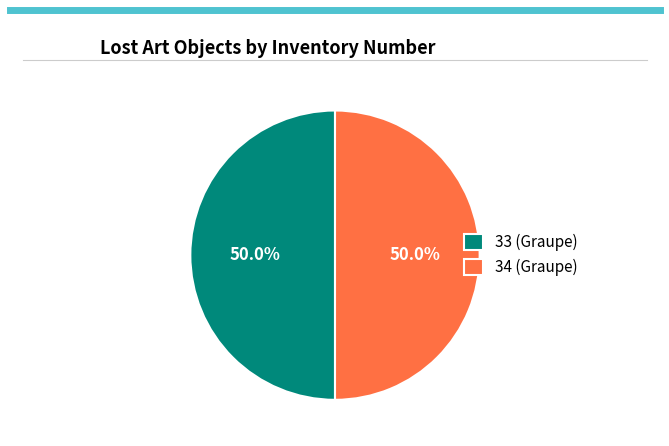

What percentage do 34 (Graupe) and 33 (Graupe) together represent?

100.0%